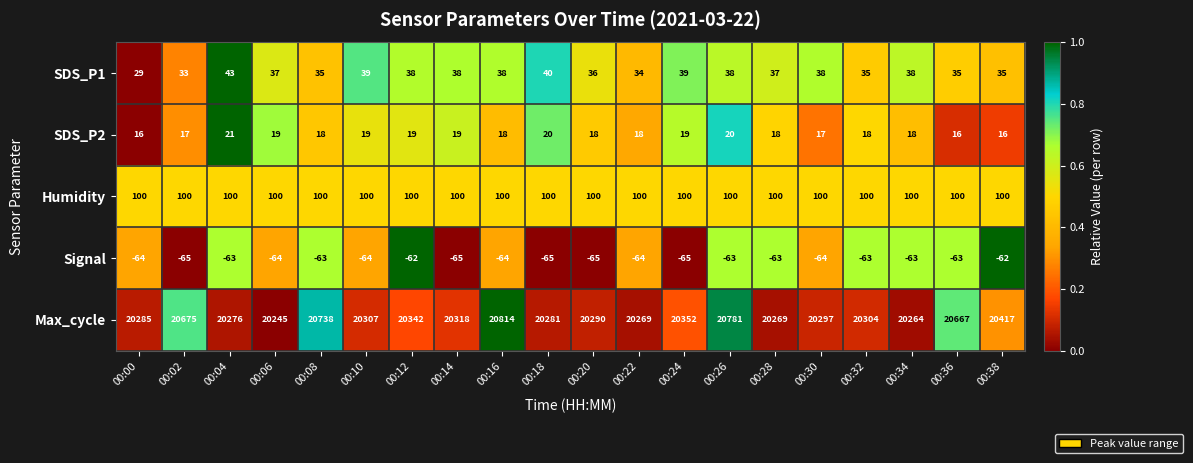

What is the smallest value displayed?

-65